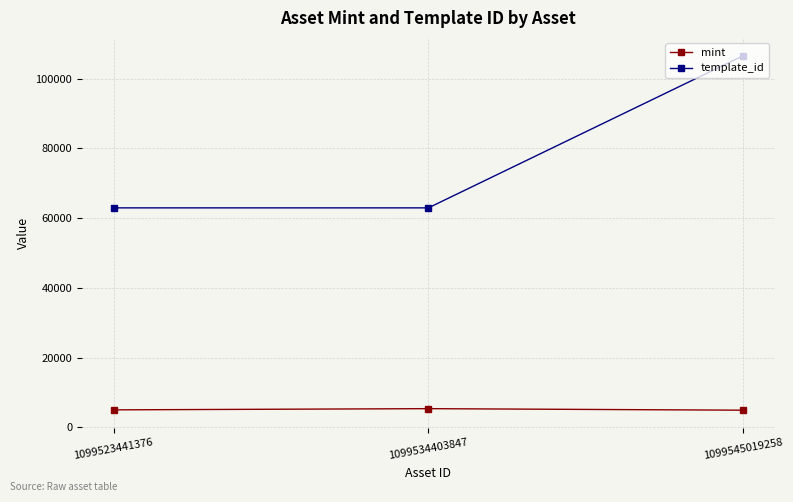

What is the average value of the template_id series?

77529